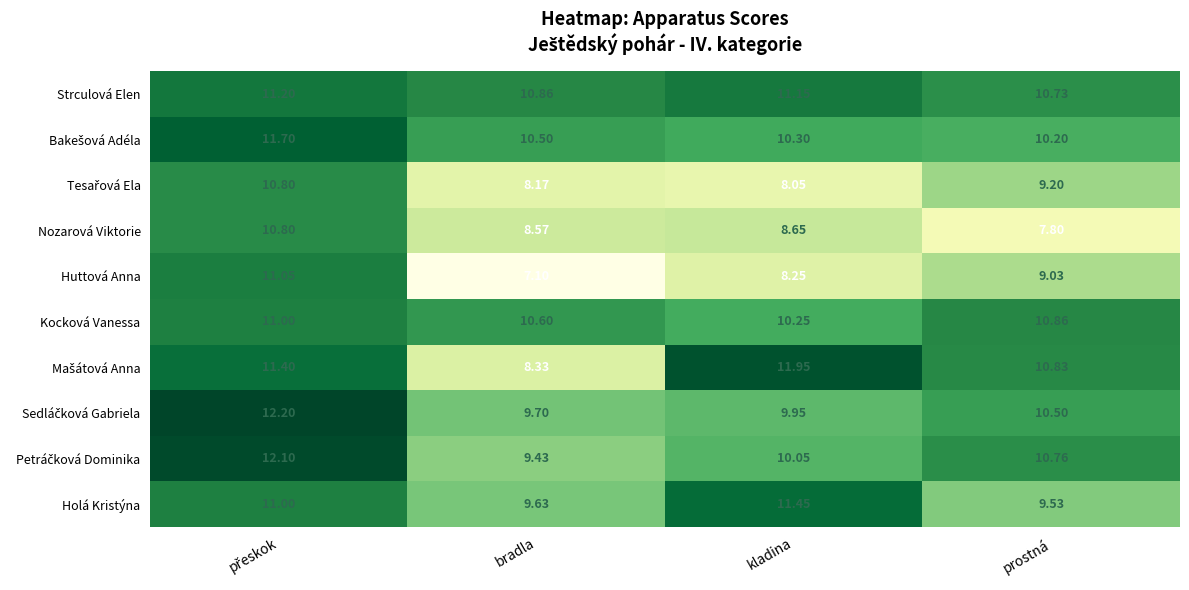

How many values in the Huttová Anna series are below 9?

2